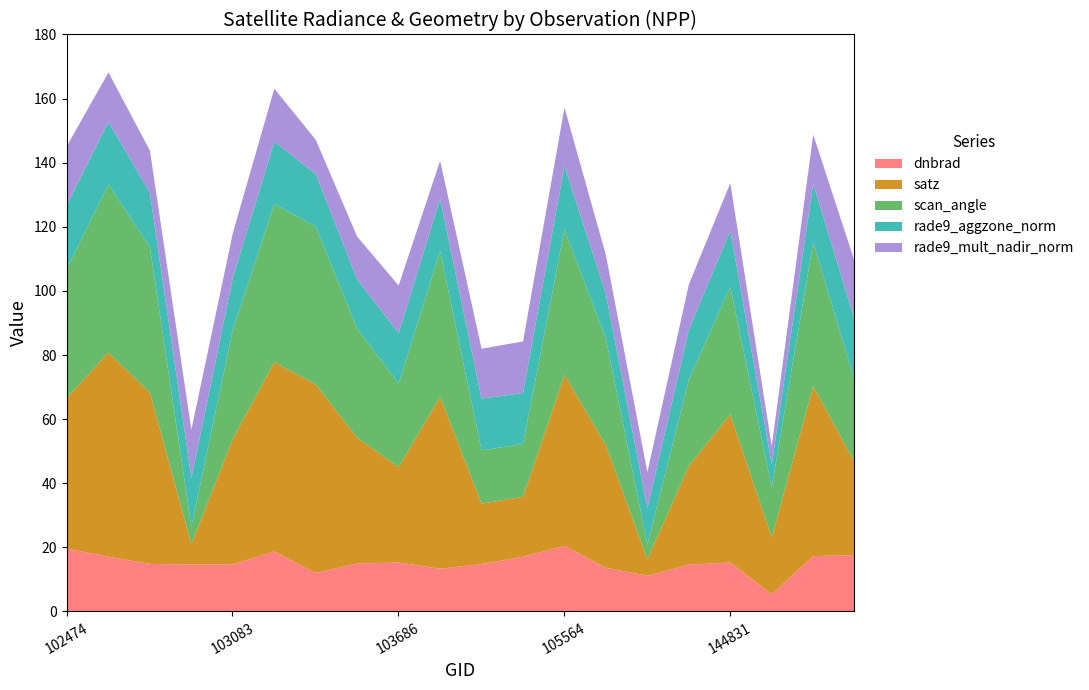

Which series ends up on top after the final intersection of rade9_mult_nadir_norm and rade9_aggzone_norm?

rade9_aggzone_norm